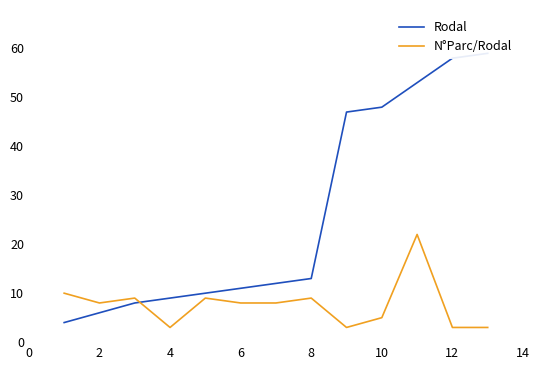

What is the sum of all N°Parc/Rodal values?

100